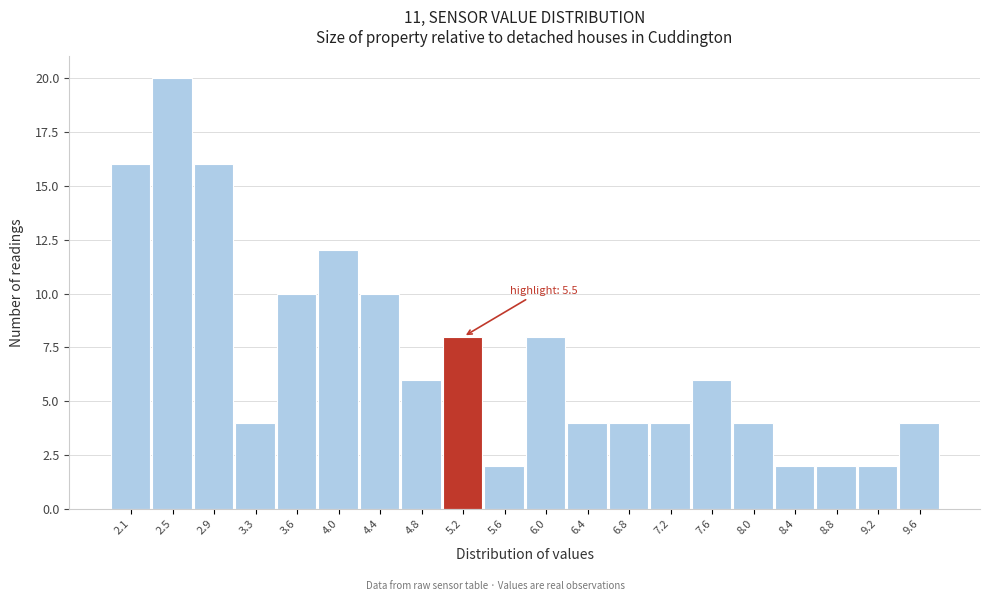

Reading left to right, list all the values displayed in this chart.

2.1=16	2.5=20	2.9=16	3.3=4	3.6=10	4.0=12	4.4=10	4.8=6	5.2=8	5.6=2	6.0=8	6.4=4	6.8=4	7.2=4	7.6=6	8.0=4	8.4=2	8.8=2	9.2=2	9.6=4